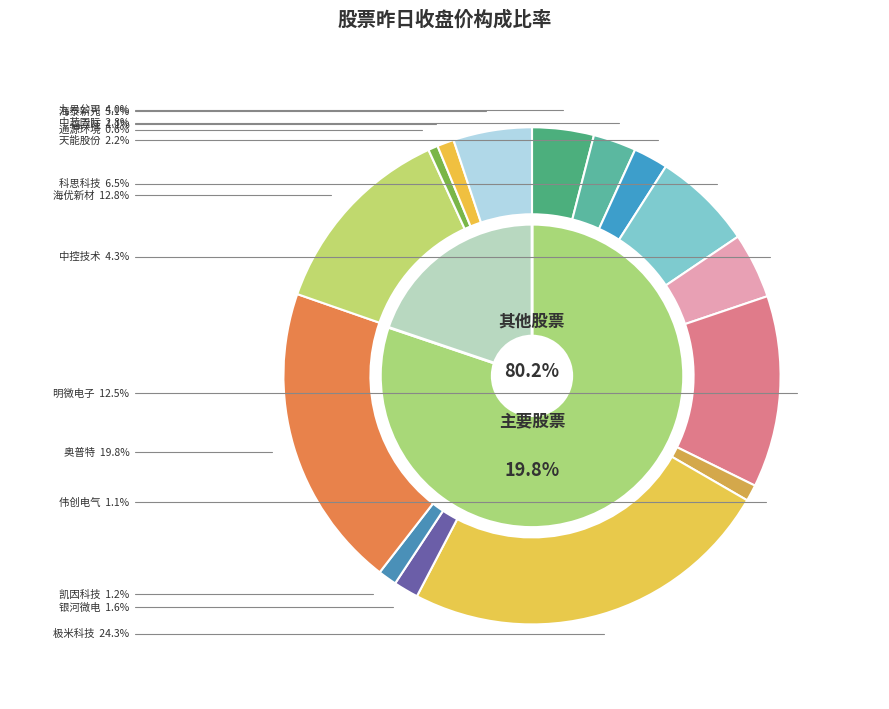

What percentage is the 九号公司 slice, to the nearest percent?

4%